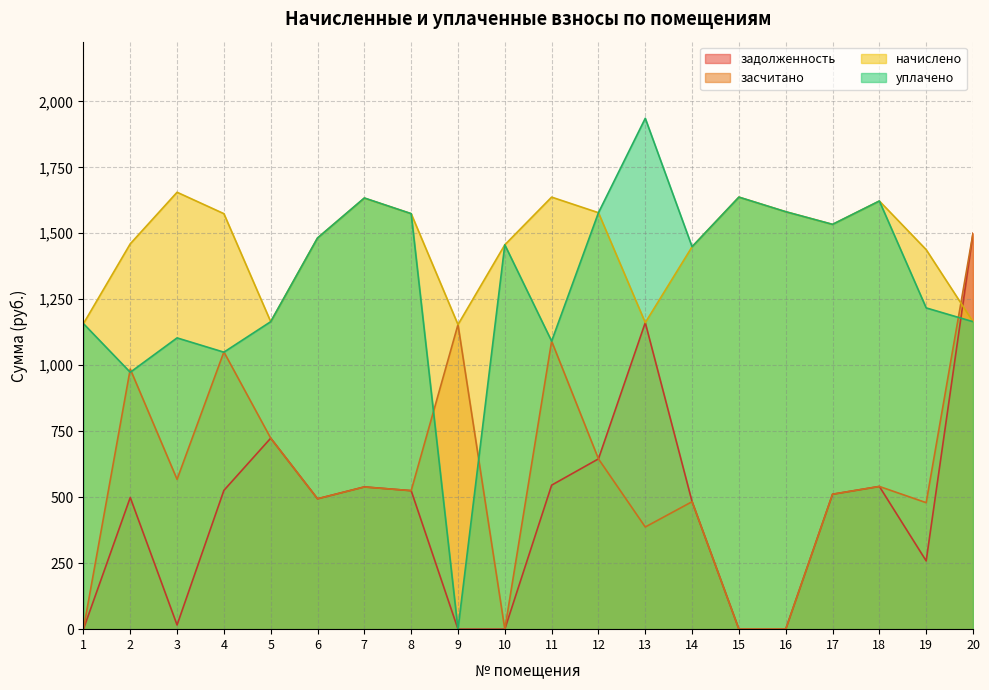

How many lines are shown in the chart?

4